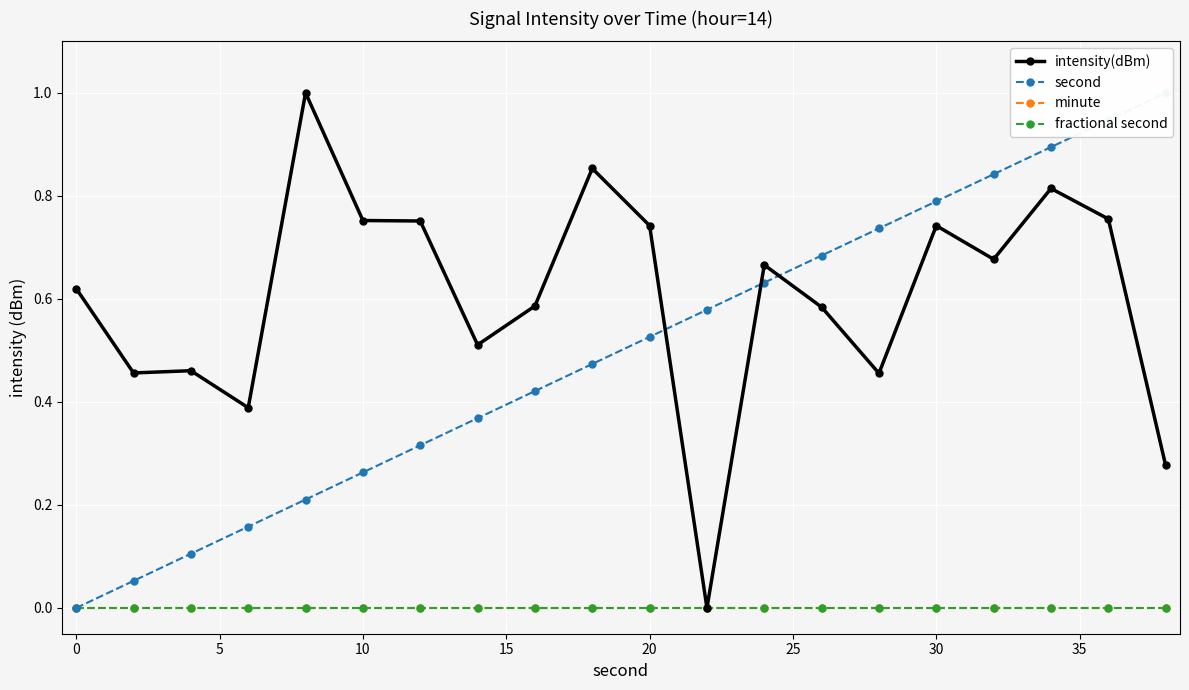

True or false: intensity(dBm) and minute intersect in this chart.

False